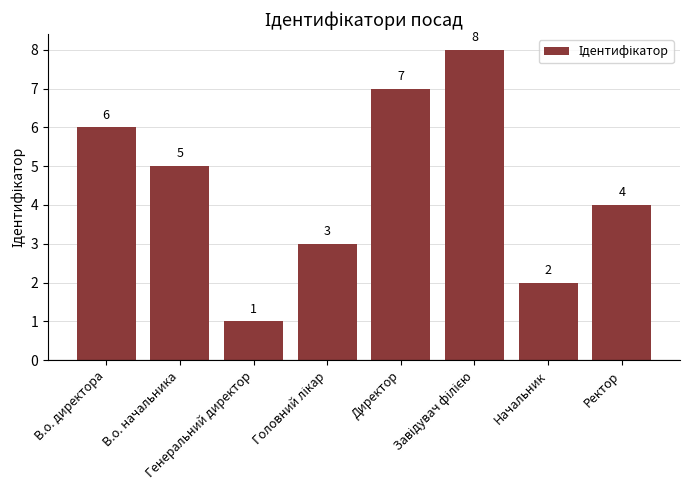

What is the difference between the values at В.о. директора and Ректор?

2